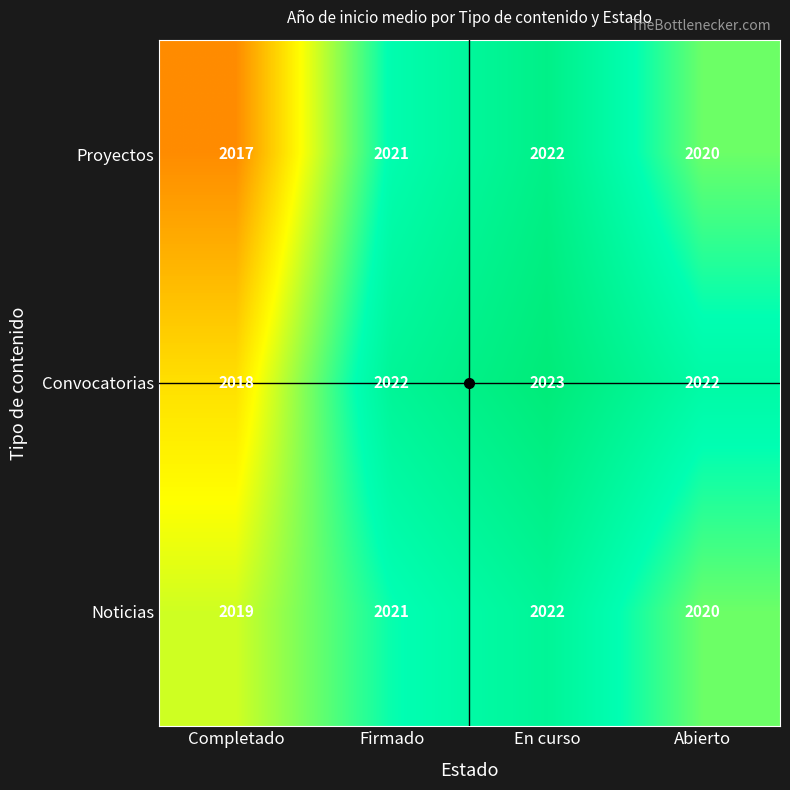

Count the Proyectos values in the range 2020 to 2022.

3